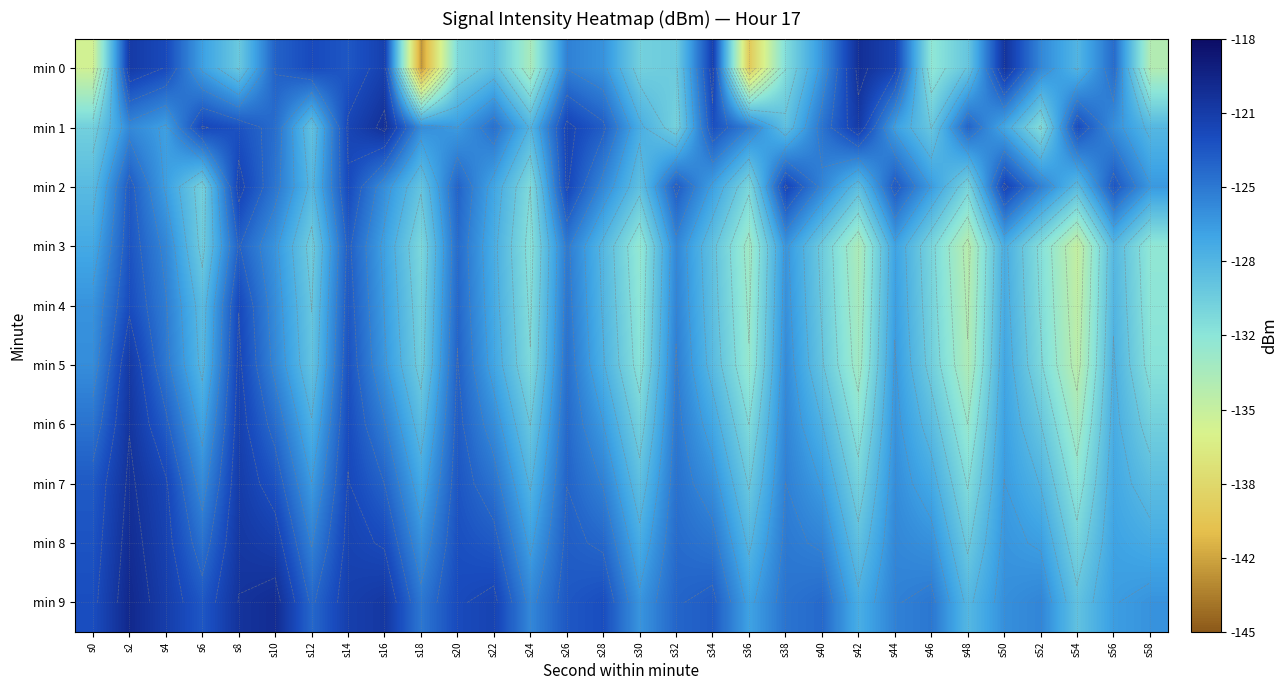

What is the approximate value of min 5 at s14?

-122.8